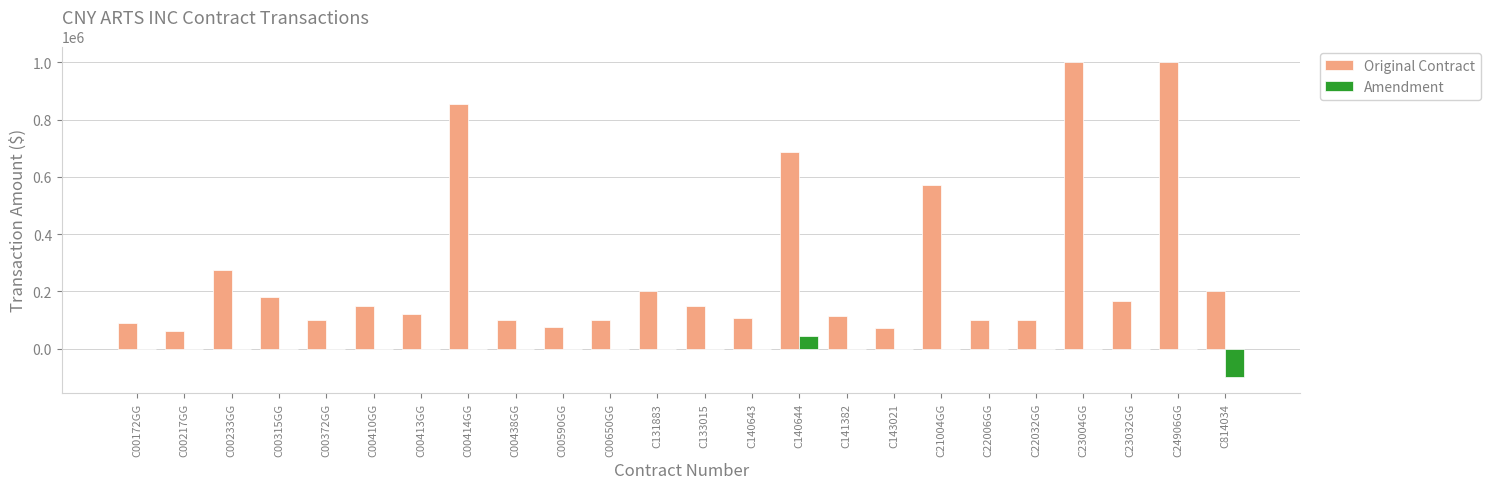

At which label does Amendment reach its peak?

C140644